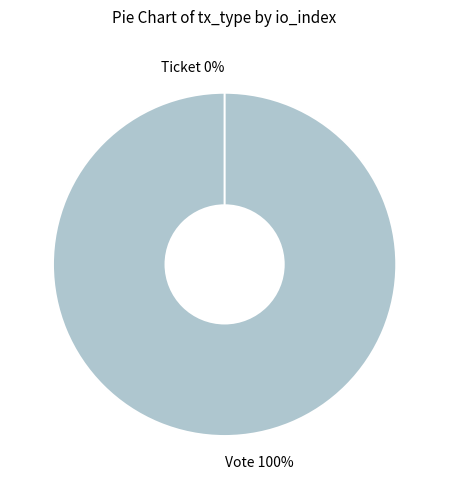

What is the largest slice in the pie chart?

Vote